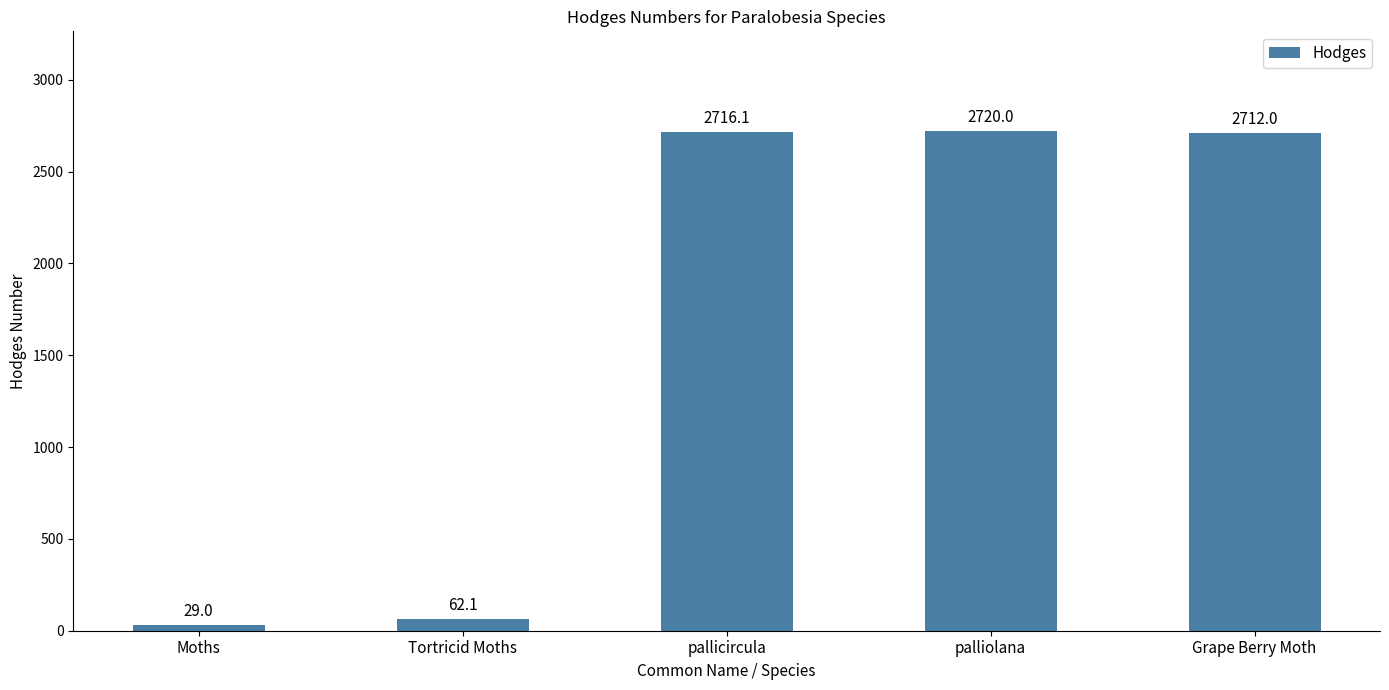

Which has a higher value, palliolana or Grape Berry Moth?

palliolana